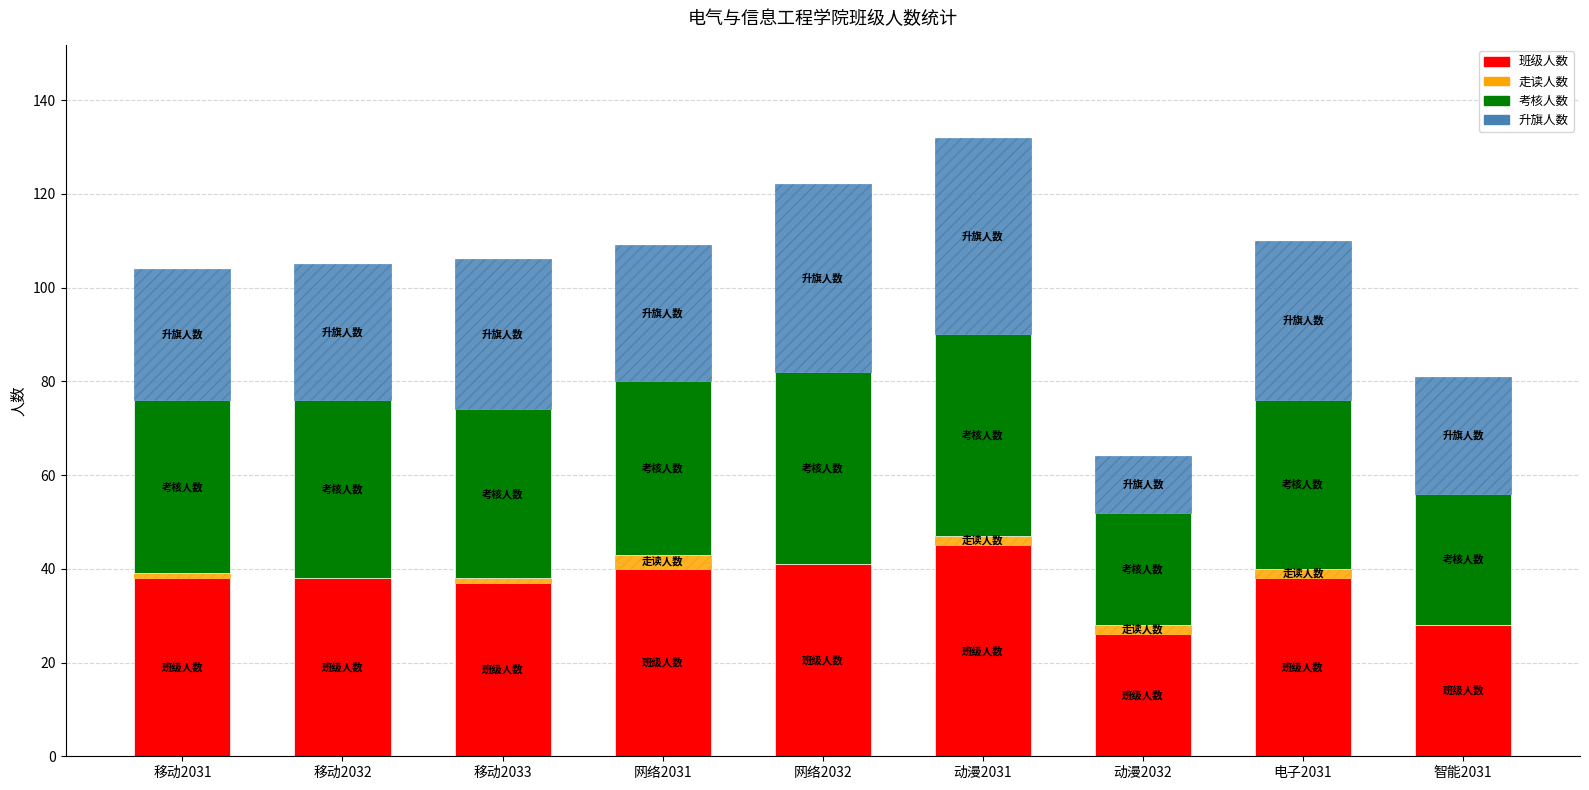

Which category has the highest value in the 班级人数 series?

动漫2031